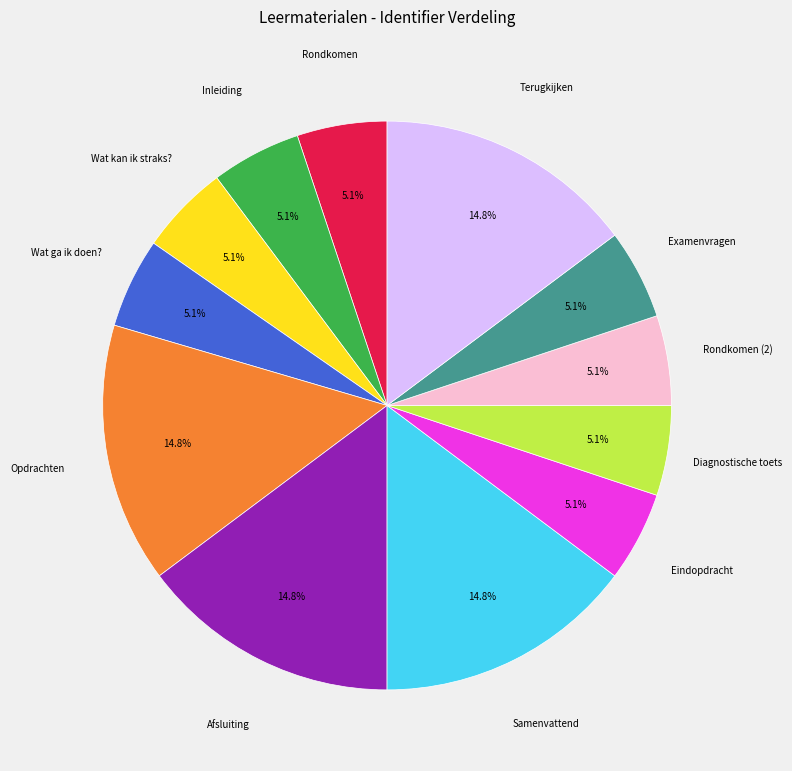

How many slices are in this pie chart?

12